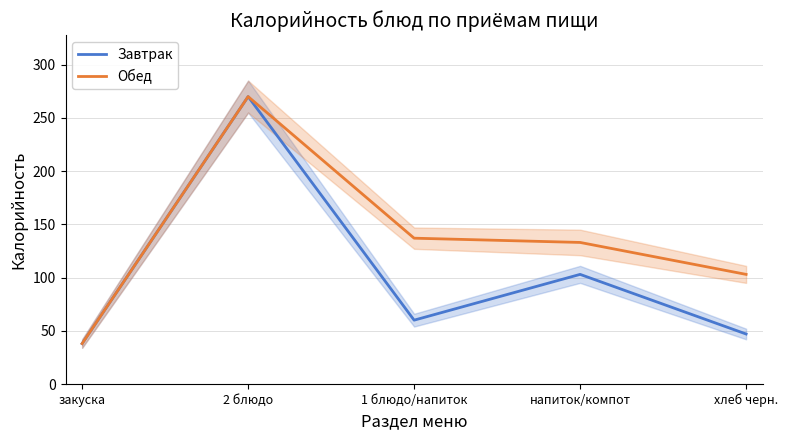

Does the chart display data point markers on the line(s)?

No